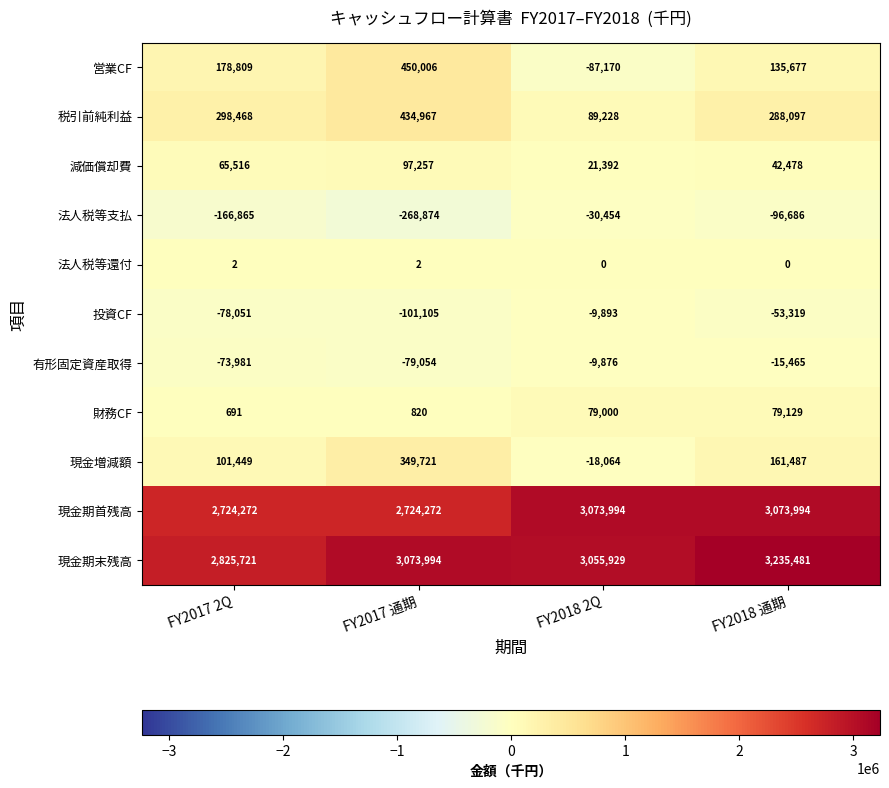

The value of 減価償却費 at FY2018 2Q is 21392. True or false?

True